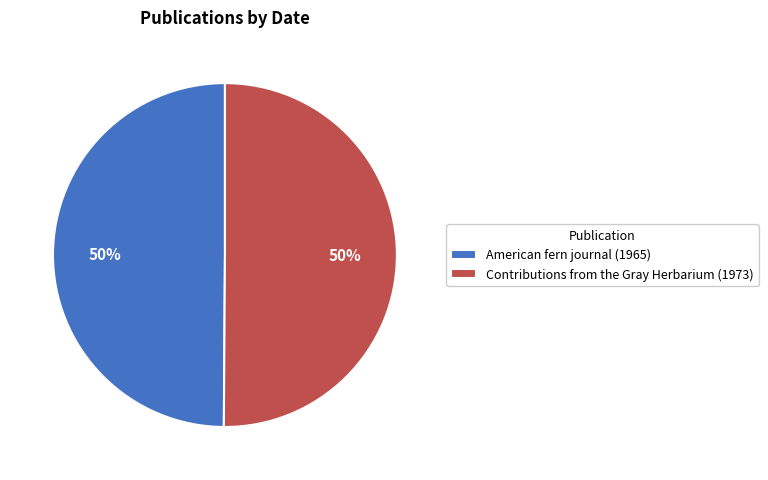

To the nearest percent, what is the average slice percentage?

50%